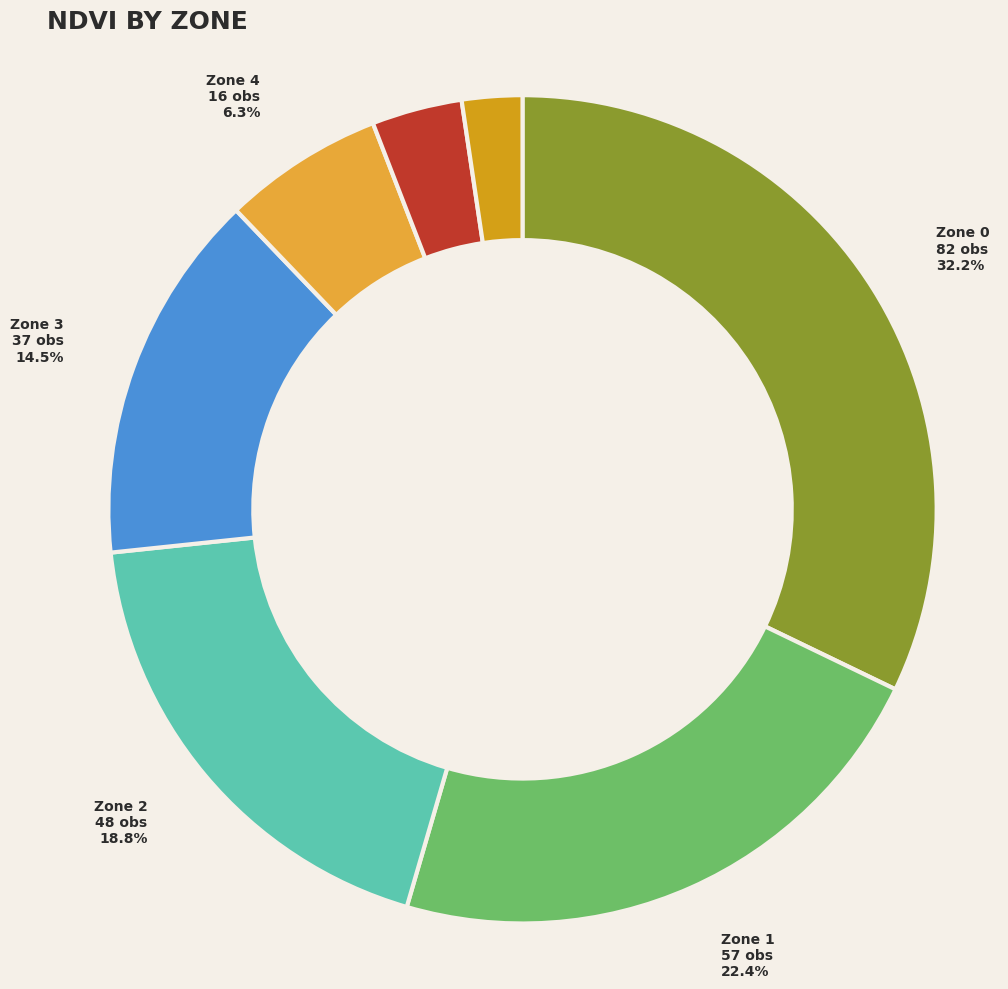

Which slice is the smallest?

Zone 6